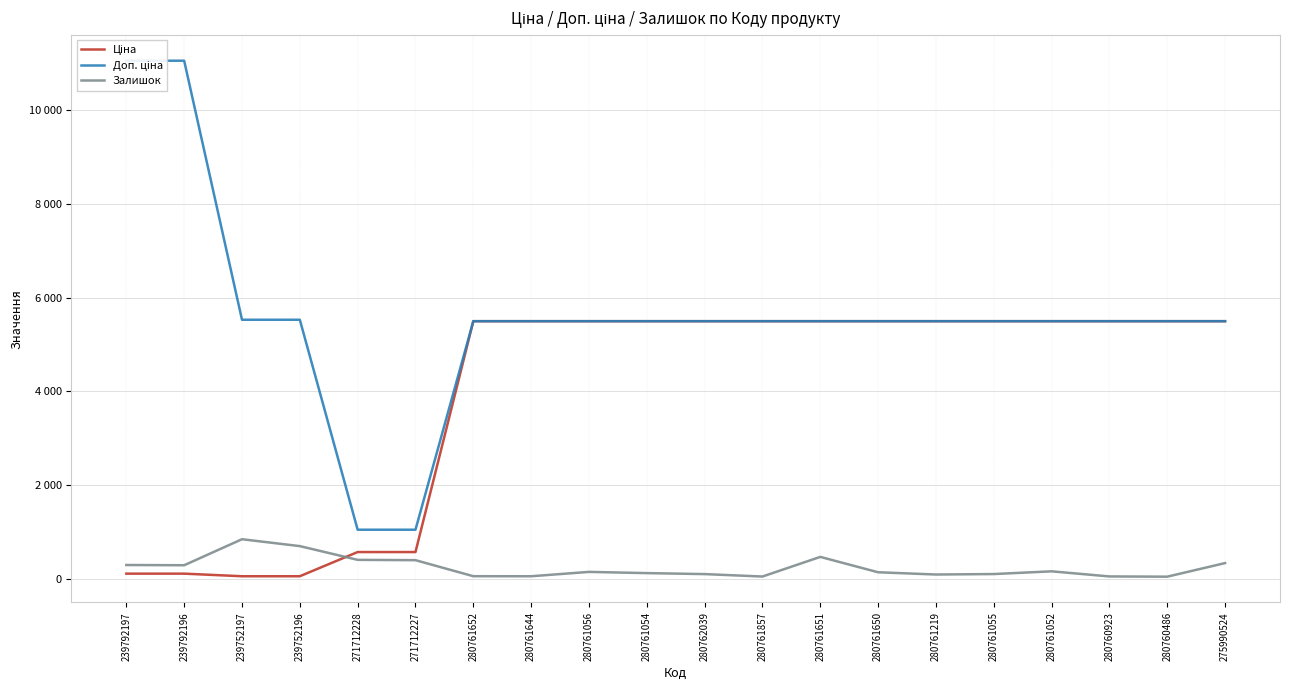

List the labels in order of Залишок value, largest first.

239752197, 239752196, 280761651, 271712228, 271712227, 275990524, 239792197, 239792196, 280761052, 280761056, 280761650, 280761054, 280761055, 280762039, 280761219, 280761652, 280761644, 280760923, 280761857, 280760486